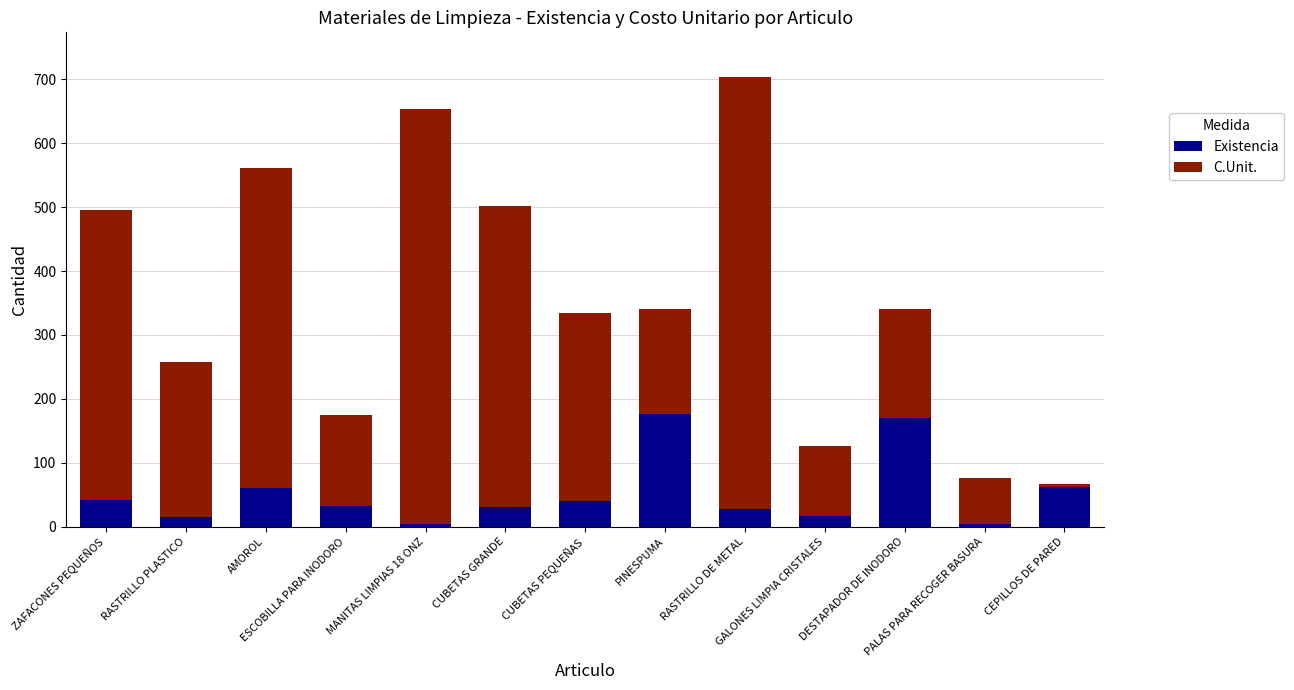

What is the sum of all Existencia values?

685.0